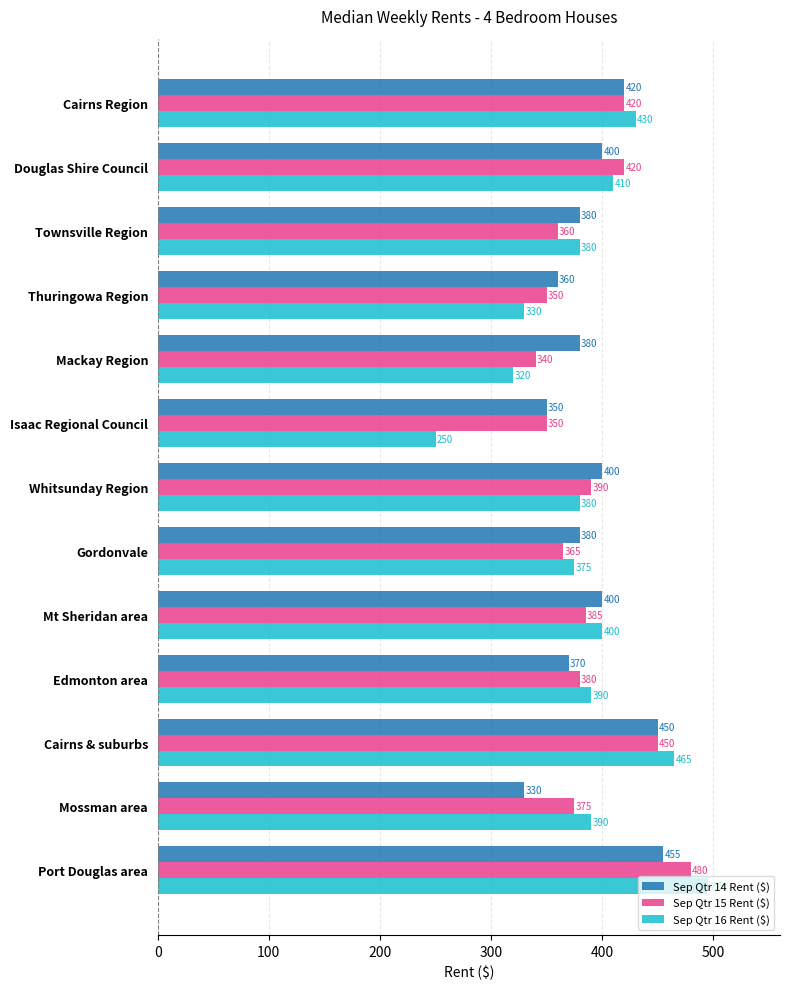

The Sep Qtr 16 Rent ($) series shows 380 at Whitsunday Region. True or false?

True